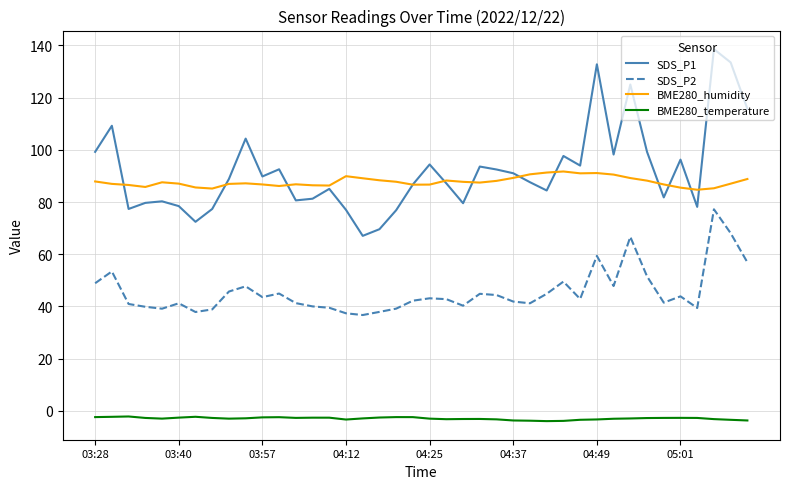

What is the greatest value displayed?

138.6